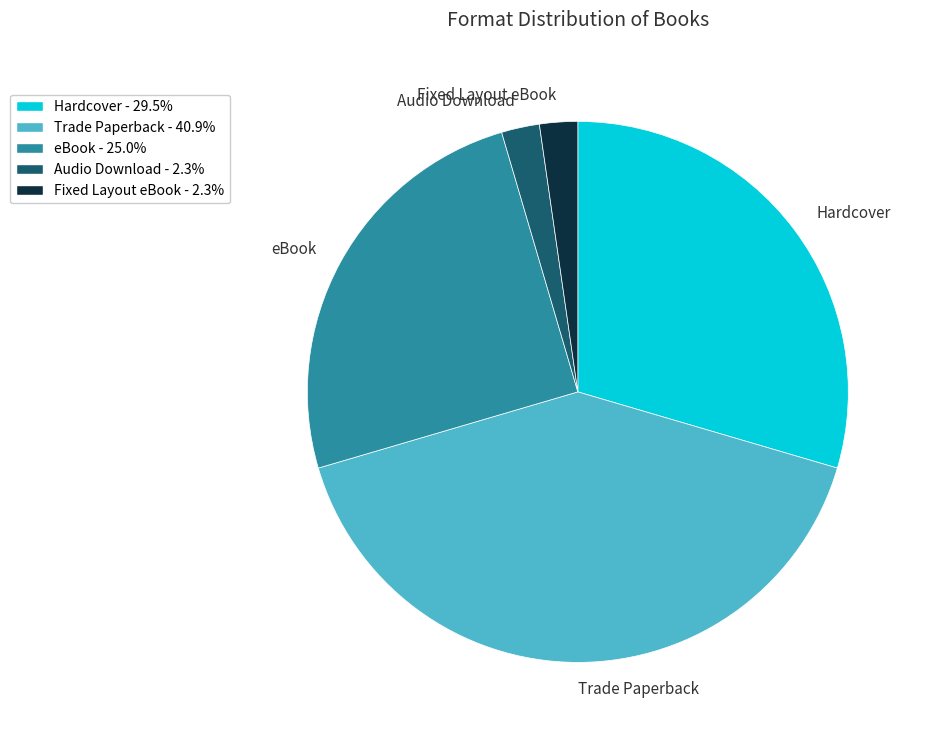

Do eBook and Audio Download together represent more than half of the pie?

No